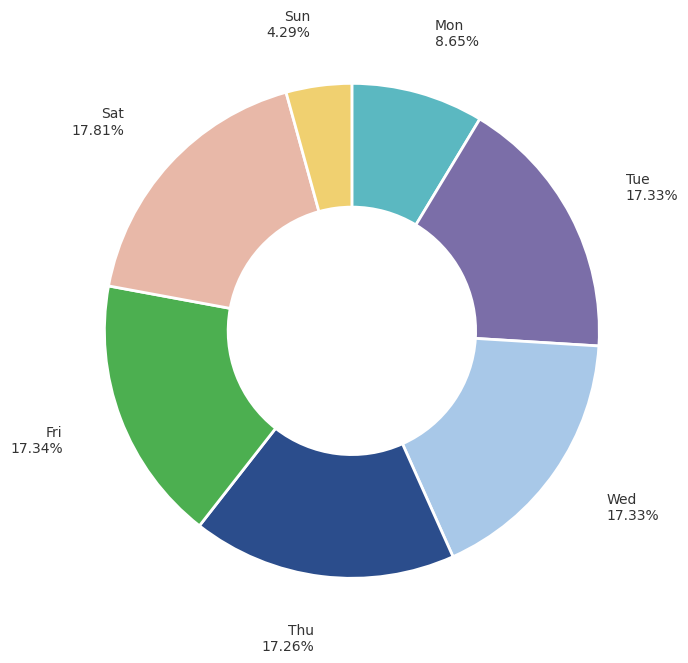

What is the ratio of the value at Tue to the value at Sun?

4.0